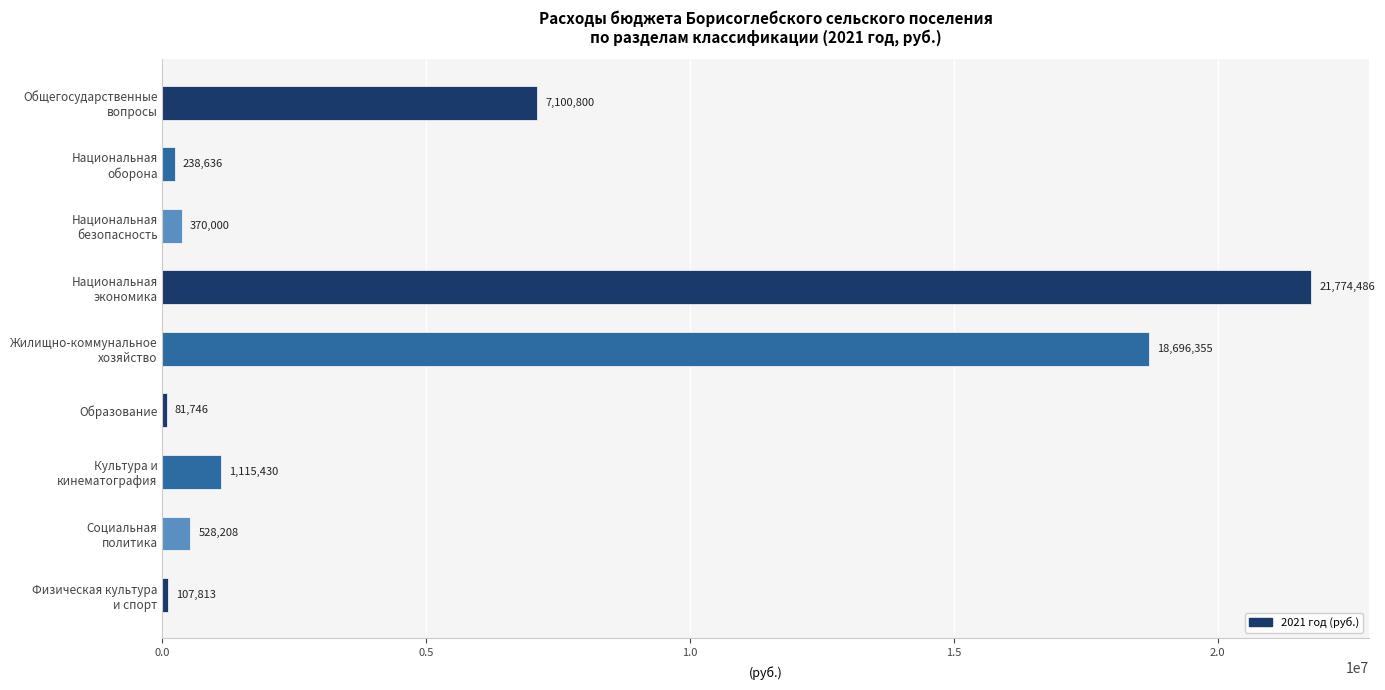

Which label corresponds to the smallest value in the chart?

Образование